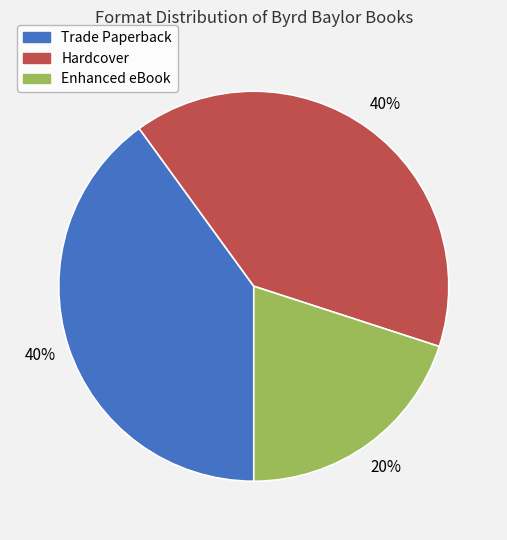

To the nearest percent, what portion does Hardcover represent?

40%